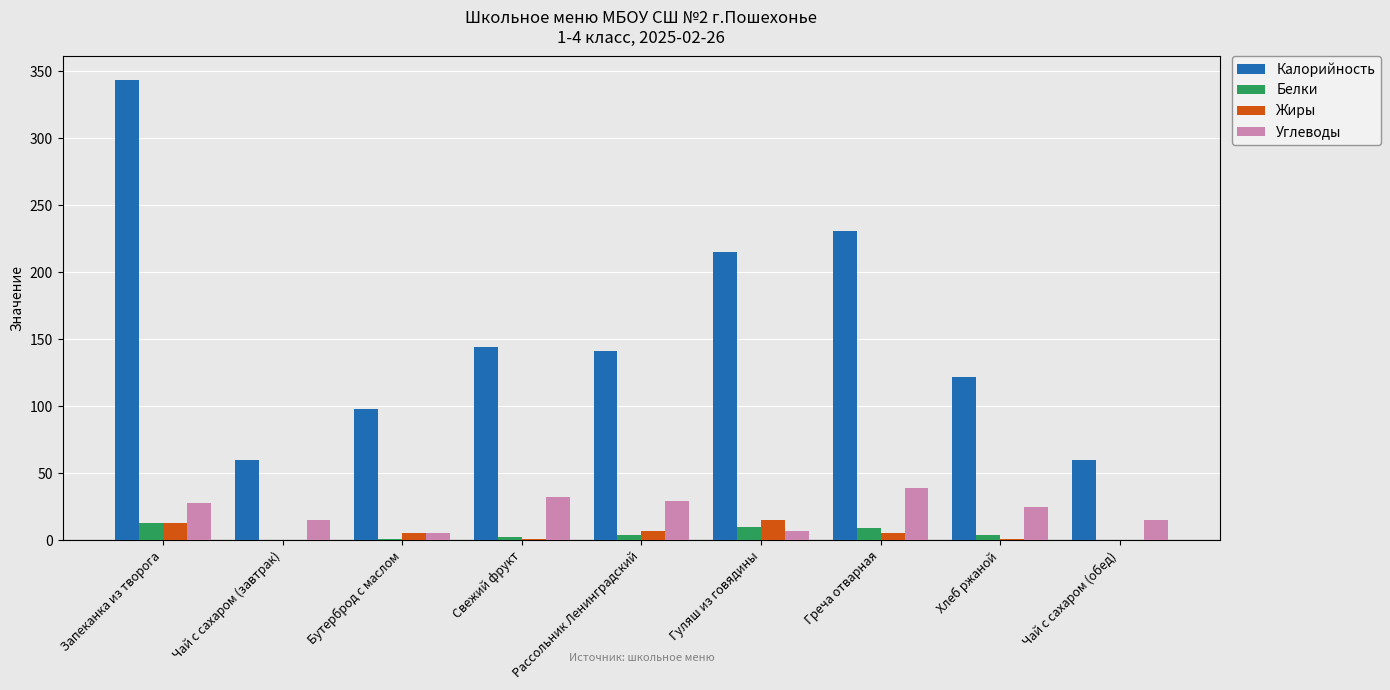

Is the value of Жиры at Свежий фрукт greater than the value of Углеводы at Гуляш из говядины?

No